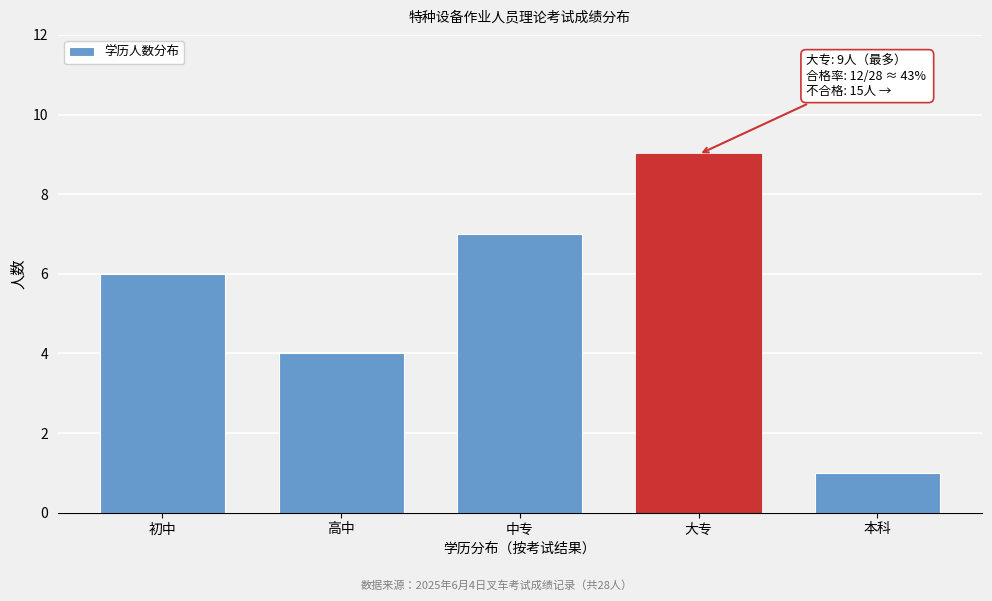

Reading left to right, transcribe all the data shown in this chart.

初中=6	高中=4	中专=7	大专=9	本科=1